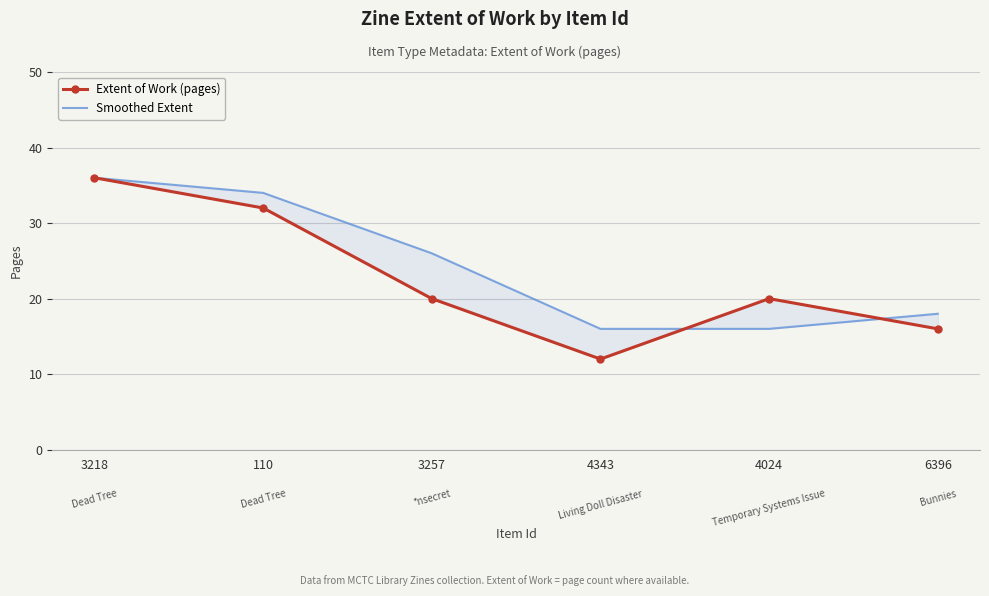

Where do Extent of Work (pages) and Smoothed Extent first cross each other?

4343 and 4024